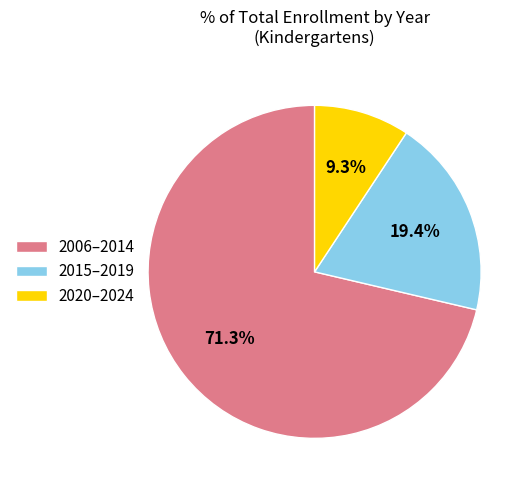

What is the ratio of the value at 2015–2019 to the value at 2020–2024?

2.1